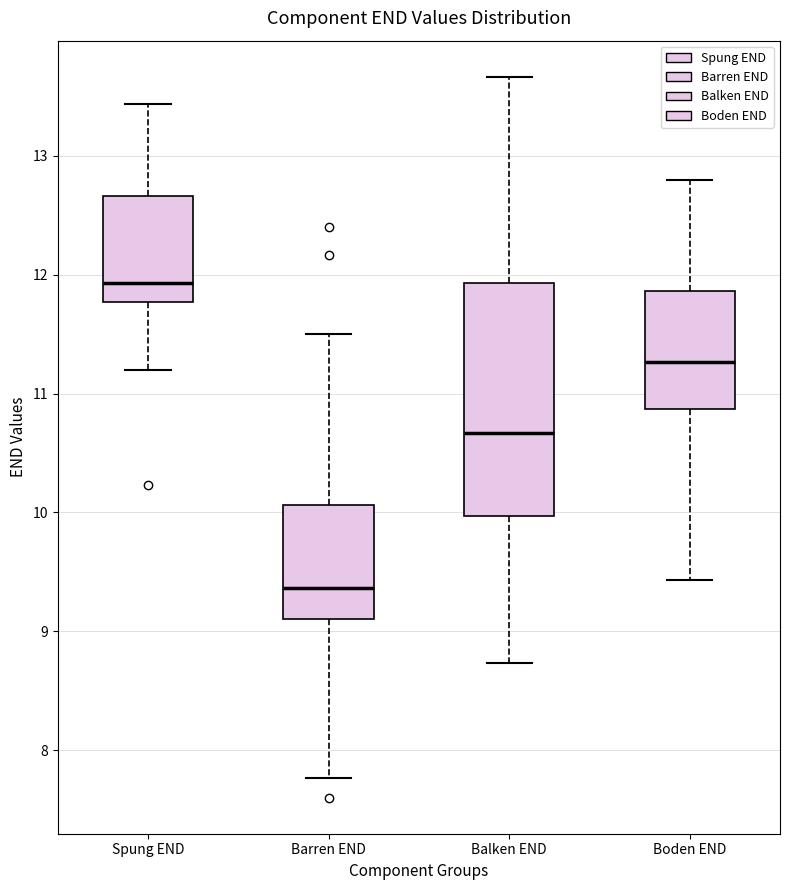

Reading left to right, read every box against the y-axis: the position of its median line, the range the box covers, and the ends of its whiskers. The values are not printed on the chart, so give them approximately, as read against the axis.

Spung END: median 11.9, box 11.8 to 12.7, whiskers 11.2 to 13.4
Barren END: median 9.4, box 9.1 to 10.1, whiskers 7.8 to 11.5
Balken END: median 10.7, box 10.0 to 11.9, whiskers 8.7 to 13.7
Boden END: median 11.3, box 10.9 to 11.9, whiskers 9.4 to 12.8